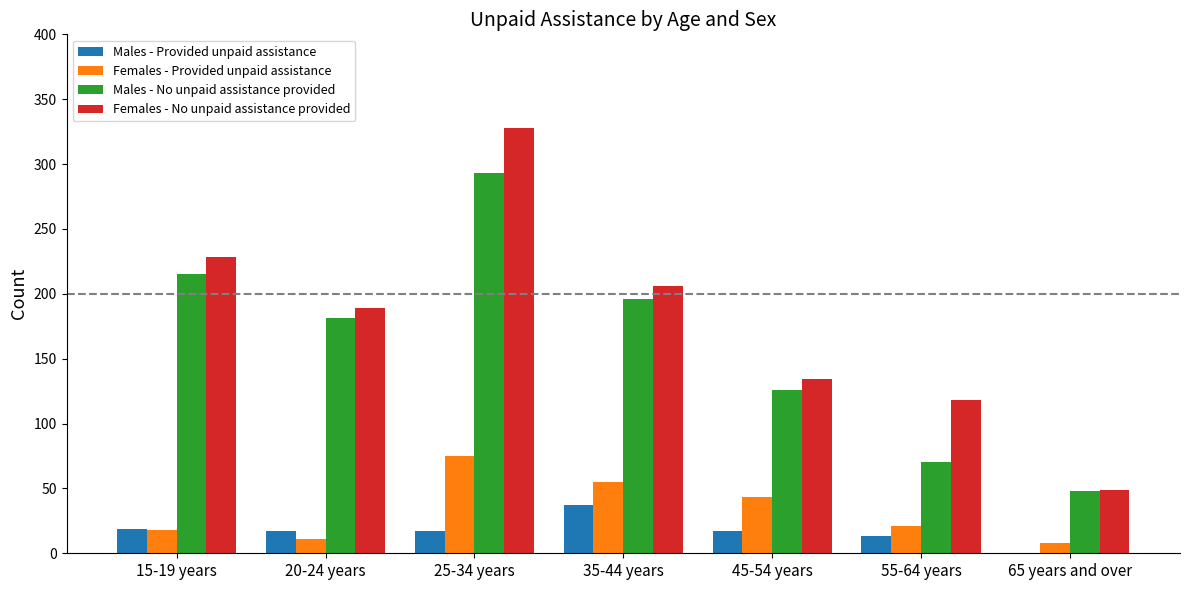

What is the total value across all series at 65 years and over?

105